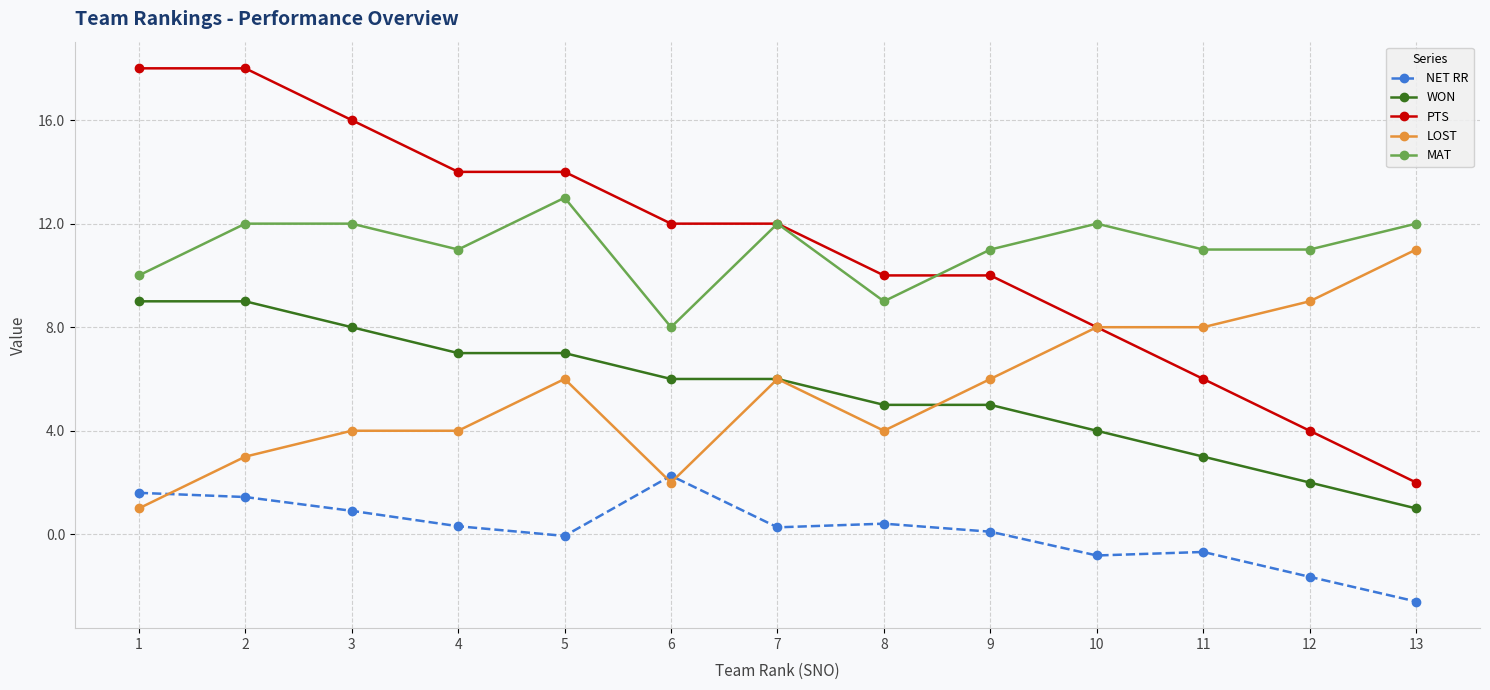

Rank the series at 1 from highest to lowest value.

PTS, MAT, WON, NET RR, LOST